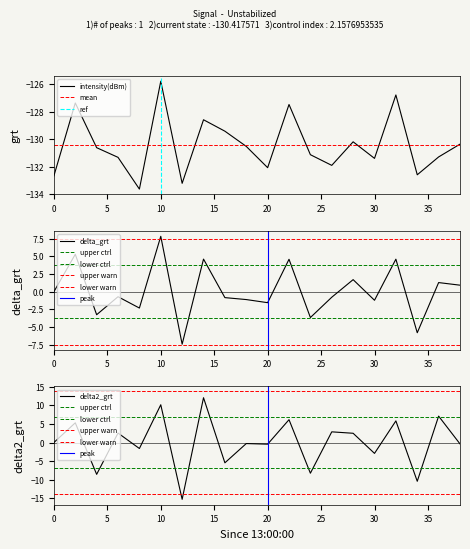

What is the minimum value for intensity(dBm)?

-133.6